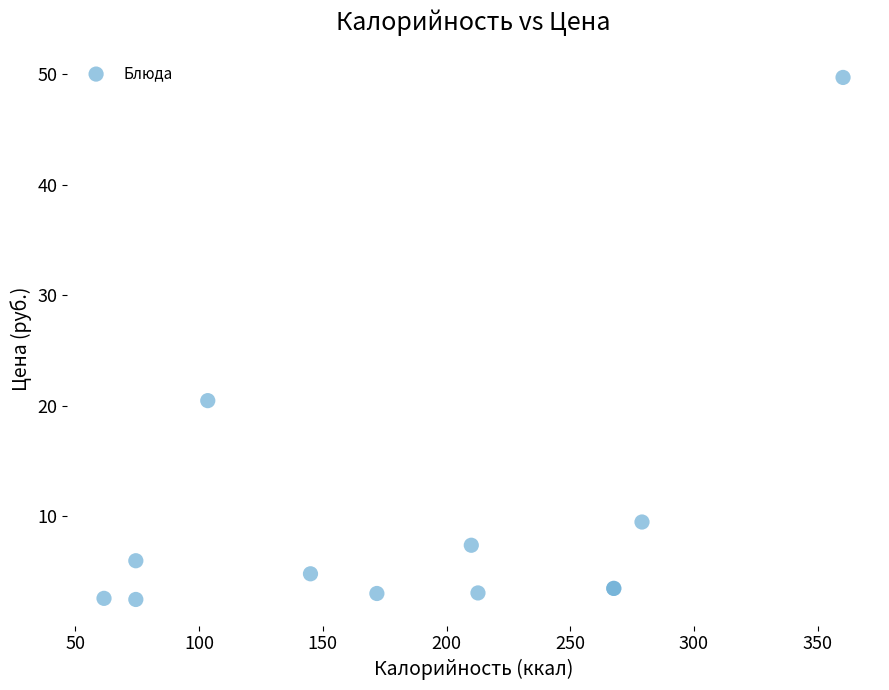

What Y value in the scatter plot is closest to 26?

20.5